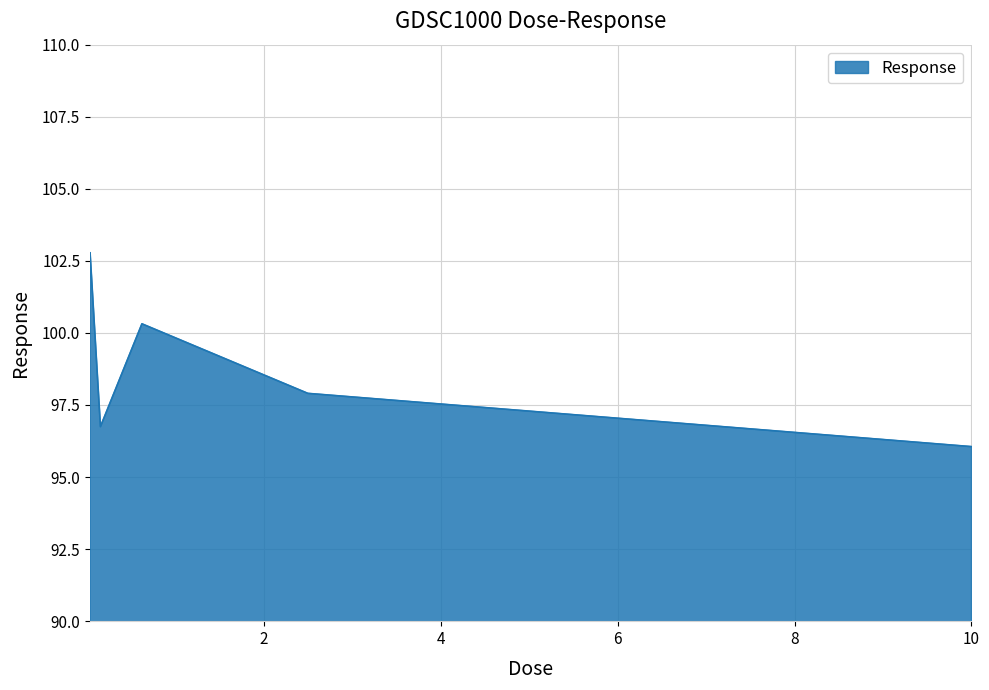

What is the average value?

98.8